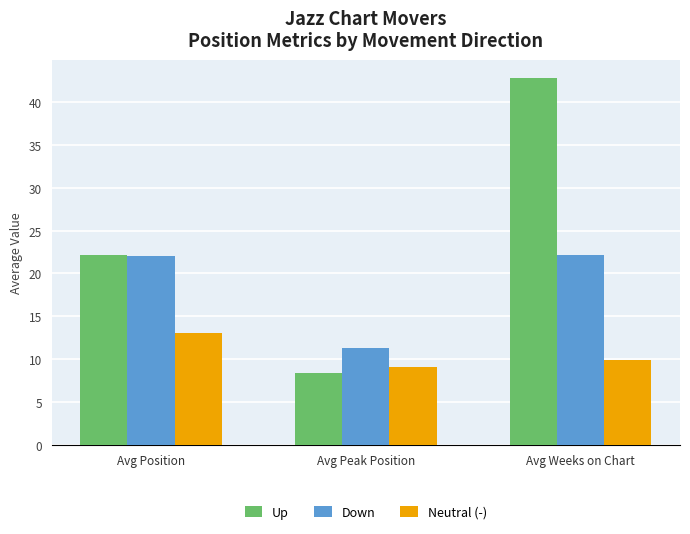

Which label corresponds to the largest value in the chart?

Avg Weeks on Chart